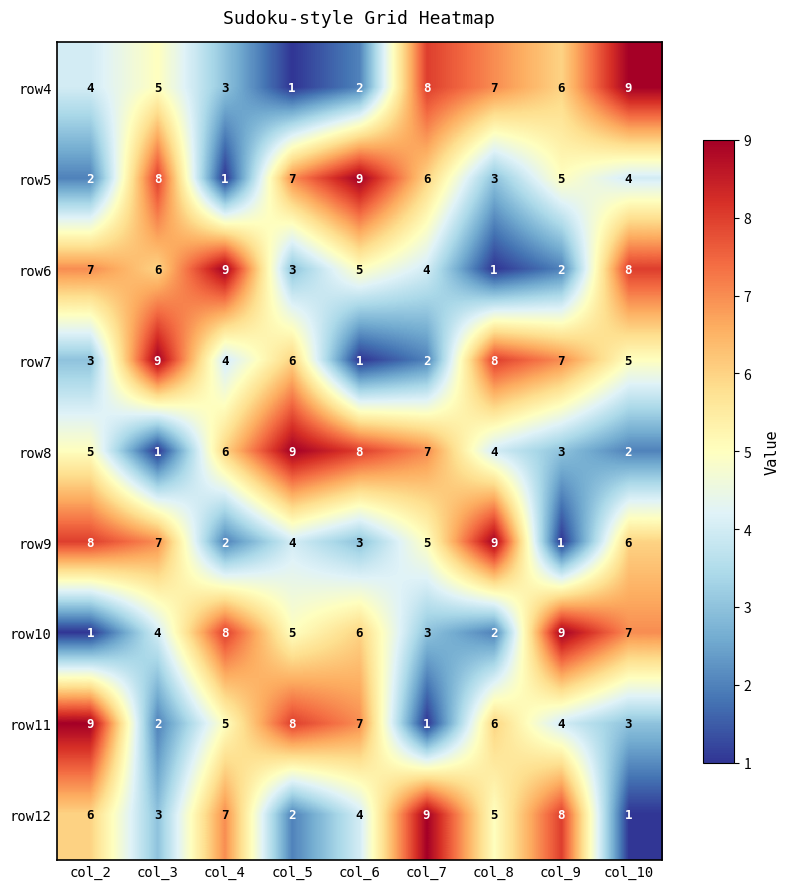

What is the difference between the second highest and minimum values in the row8 series?

7